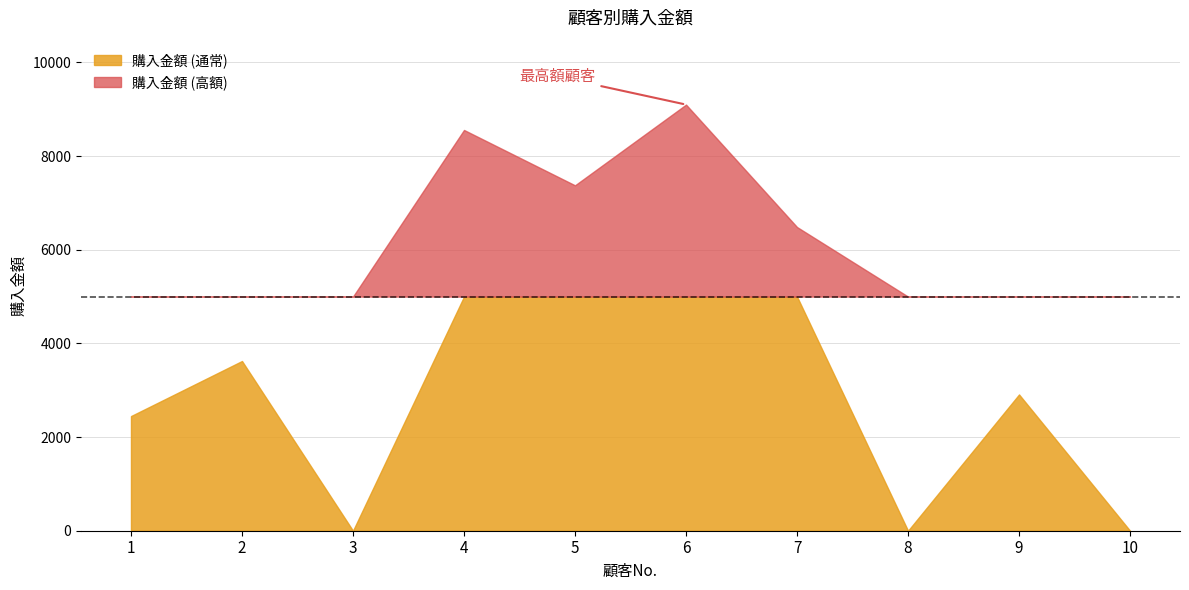

At which category does the chart reach its peak across all series?

6